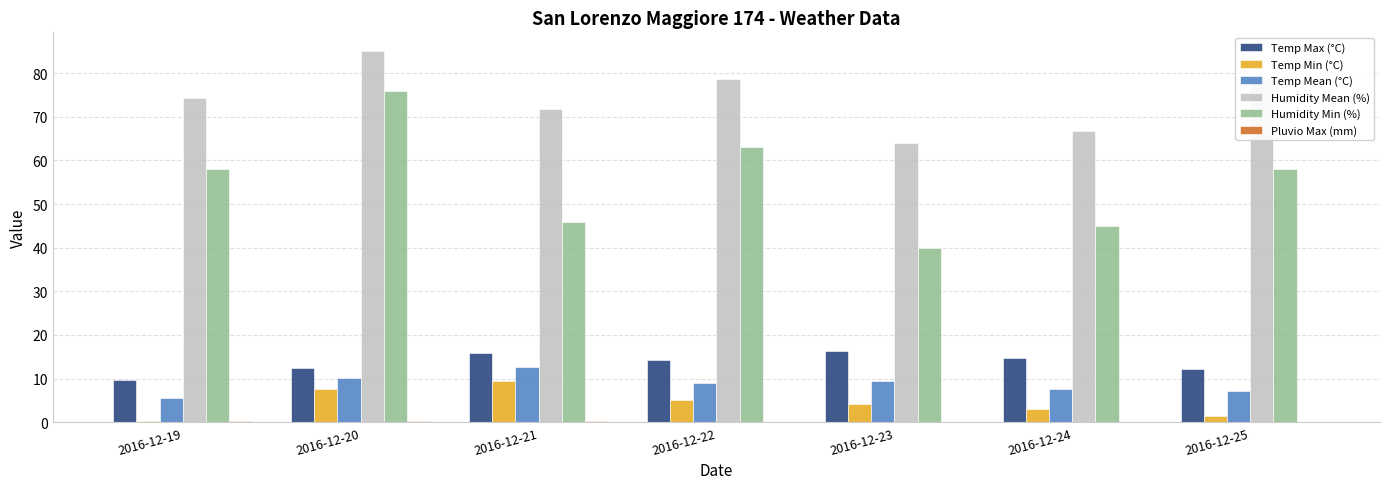

Between 2016-12-20 and 2016-12-22, which series saw the biggest shift?

Humidity Min (%)